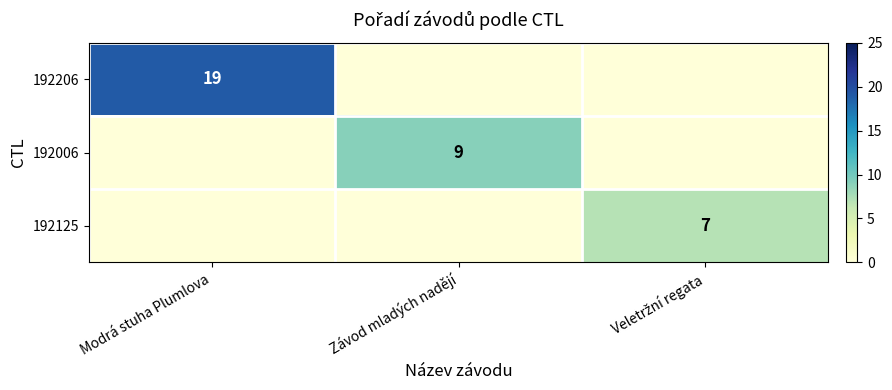

The value of 192206 at Modrá stuha Plumlova is 11. True or false?

False